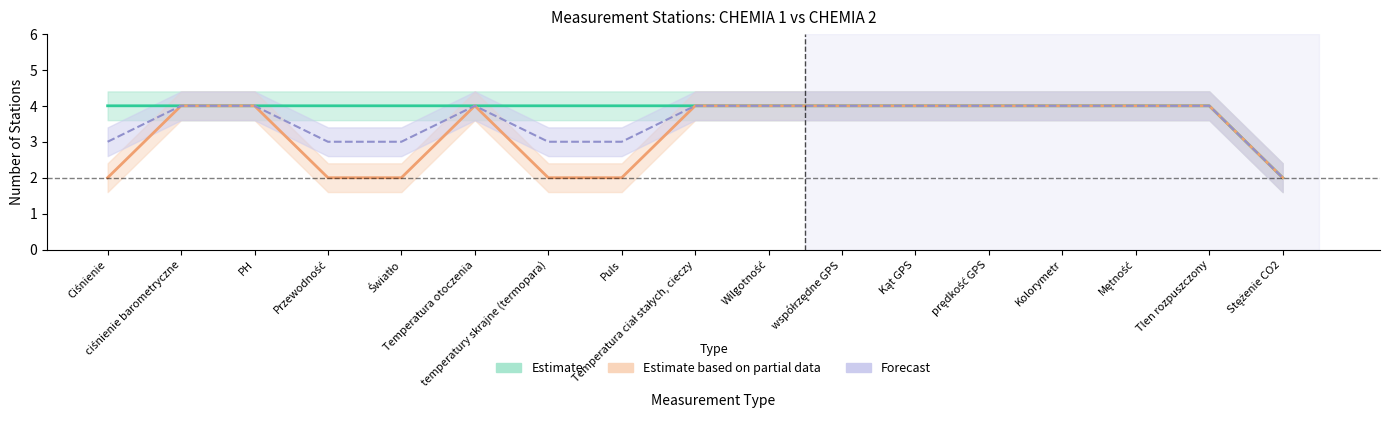

True or false: Forecast has a value of 1 at temperatury skrajne (termopara).

False